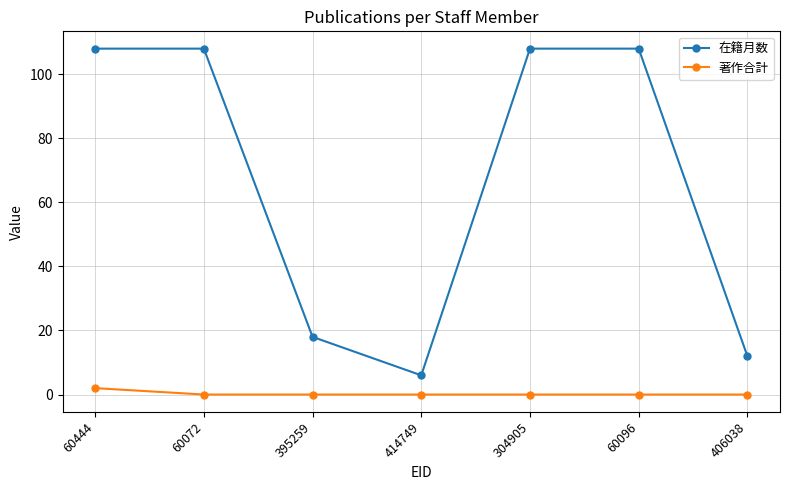

Reading left to right, transcribe all the data shown in this chart.

在籍月数: 60444=108	60072=108	395259=18	414749=6	304905=108	60096=108	406038=12
著作合計: 60444=2	60072=0	395259=0	414749=0	304905=0	60096=0	406038=0